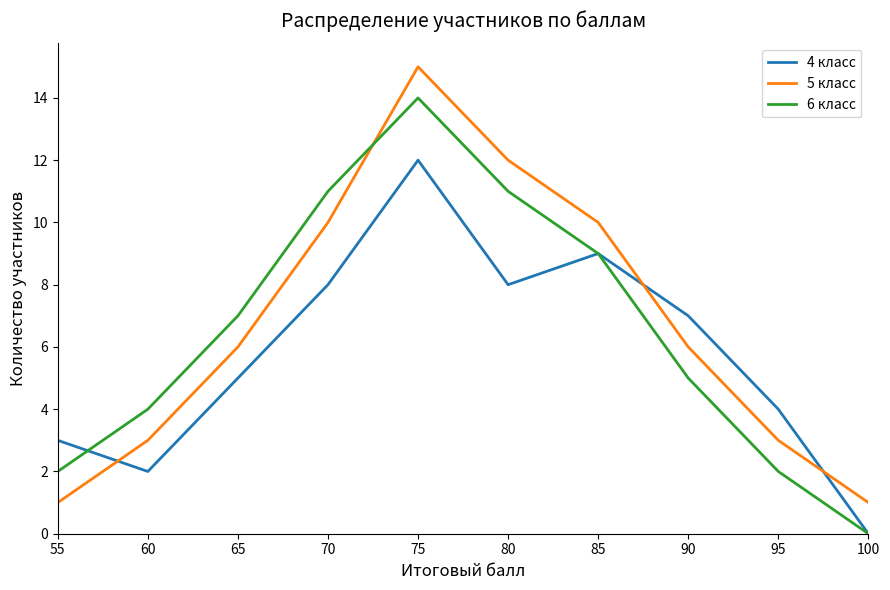

After their last crossing, which series has the higher values: 4 класс or 5 класс?

5 класс